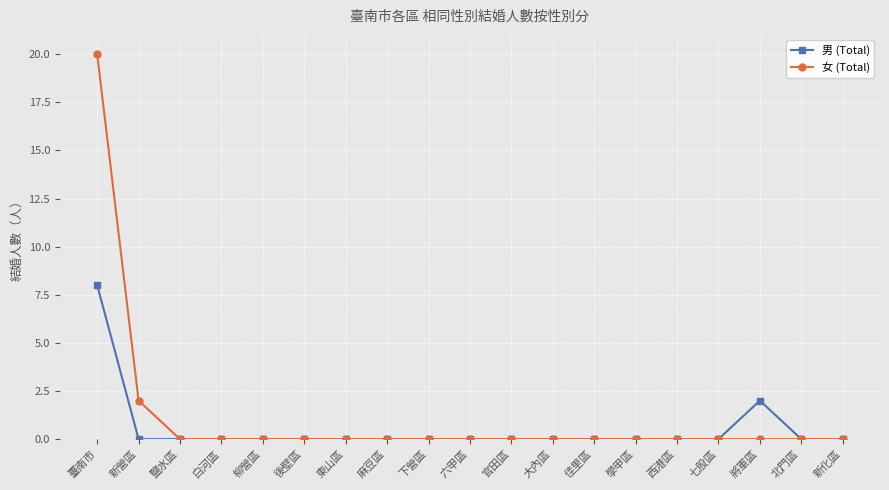

What position from the right is 將軍區?

3